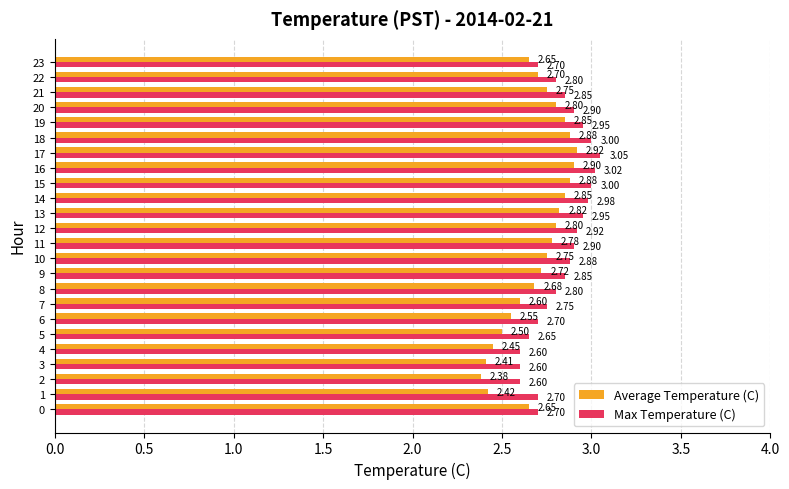

Which series changed the most between 4 and 15?

Average Temperature (C)